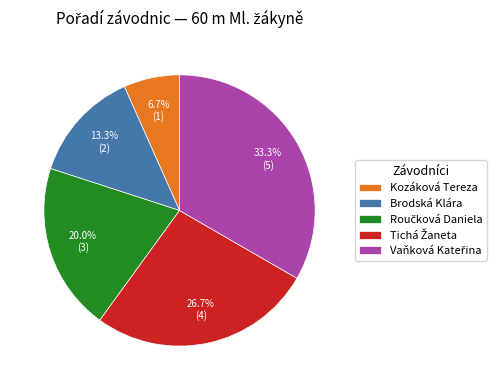

Count the number of slices in the pie.

5